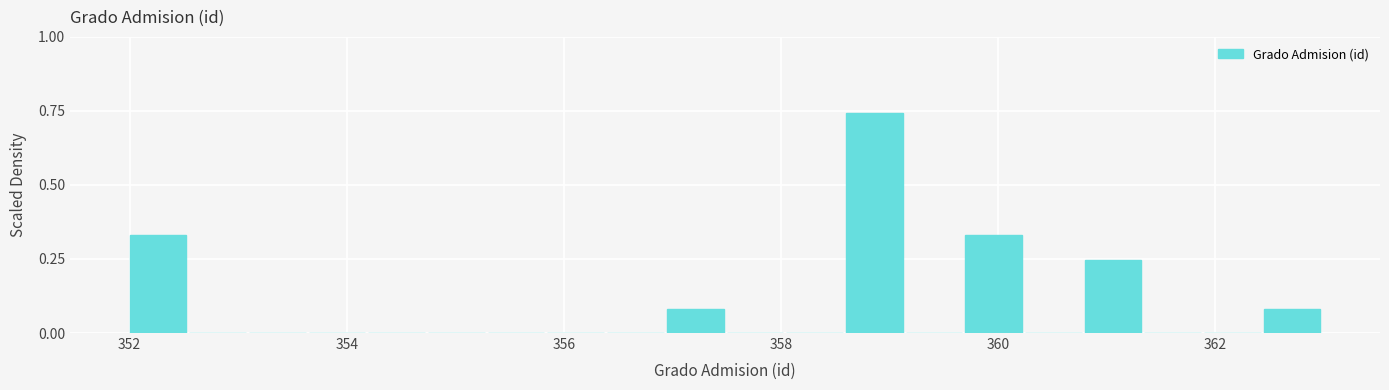

Read against the x-axis, roughly where is the centre of the tallest bar?

358.8